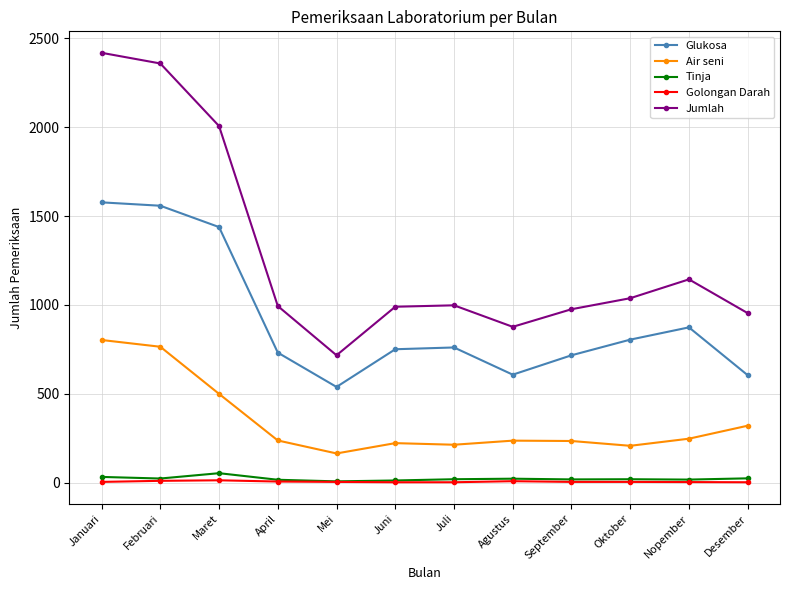

The value of Air seni at Juni is 223. True or false?

True